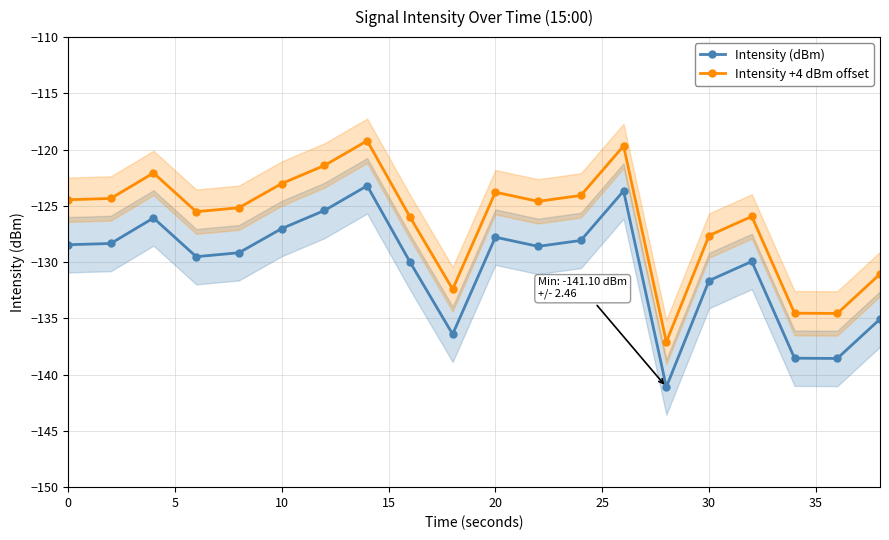

Read the Intensity (dBm) value at 30.

-131.6